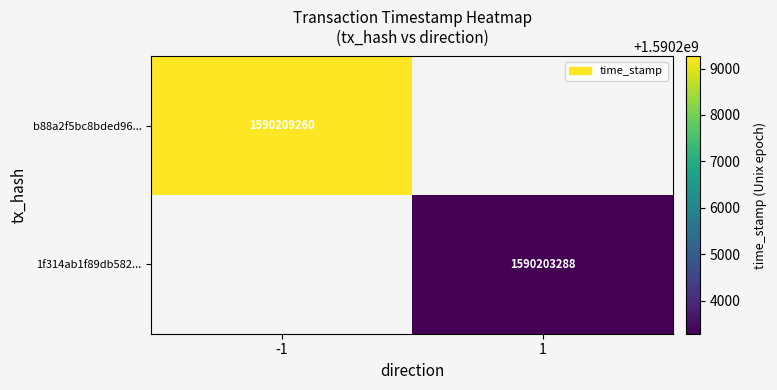

Which label corresponds to the largest value in the chart?

-1